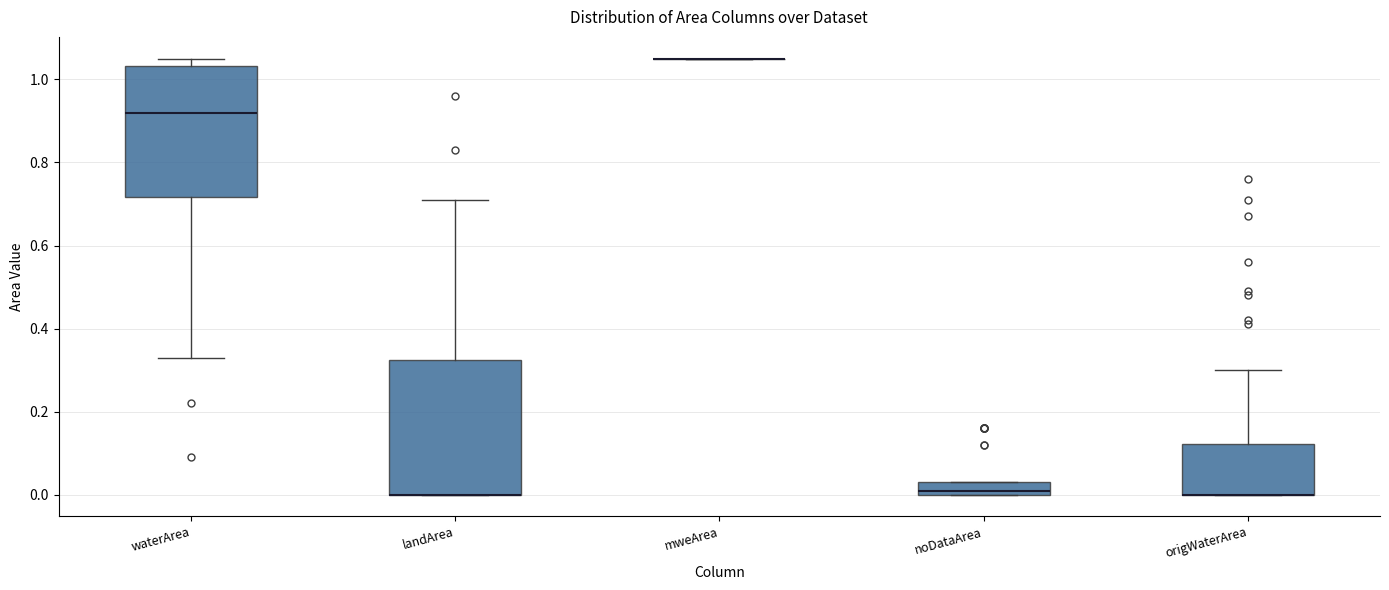

Reading left to right, transcribe this box plot: for each box, give where its median line is, the range the box spans, and where its two whiskers end, as read against the y-axis. The values are not printed on the chart, so give them approximately, as read against the axis.

waterArea: median 0.92, box 0.72 to 1.04, whiskers 0.34 to 1.06
landArea: median 0.00 (drawn on the box's lower edge), box 0.00 to 0.32, whiskers 0.00 to 0.72
mweArea: box collapsed to a line at 1.06, whiskers 1.06 to 1.06
noDataArea: median 0.02, box 0.00 to 0.04, whiskers 0.00 to 0.04
origWaterArea: median 0.00 (drawn on the box's lower edge), box 0.00 to 0.12, whiskers 0.00 to 0.30